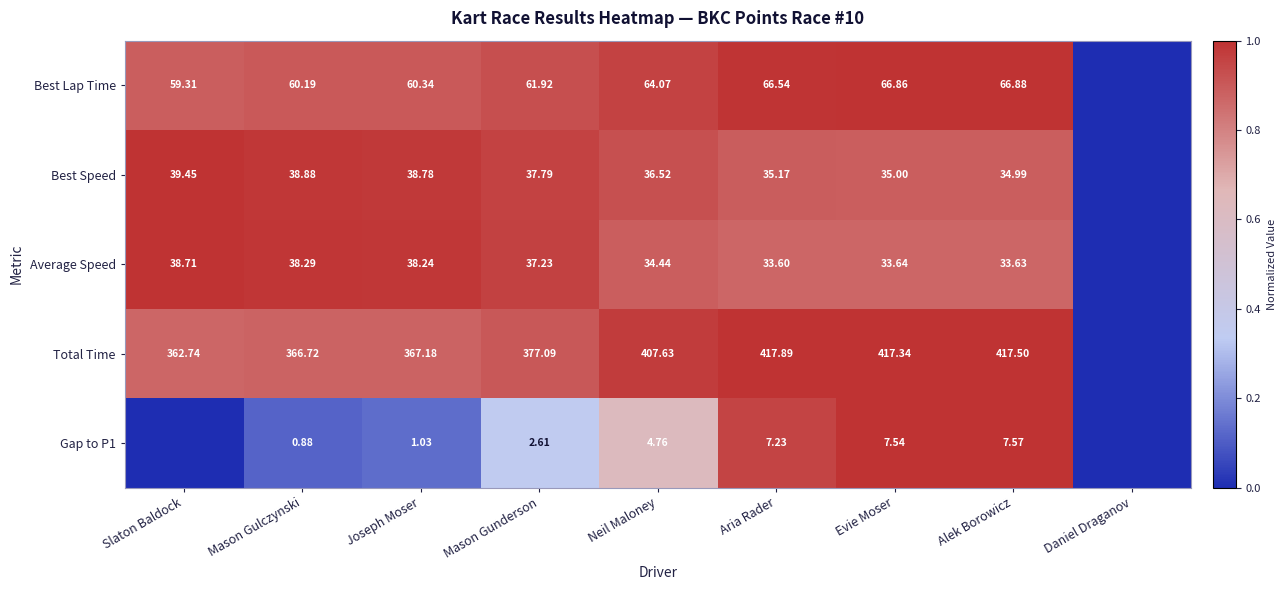

At which category does the chart reach its peak across all series?

Alek Borowicz